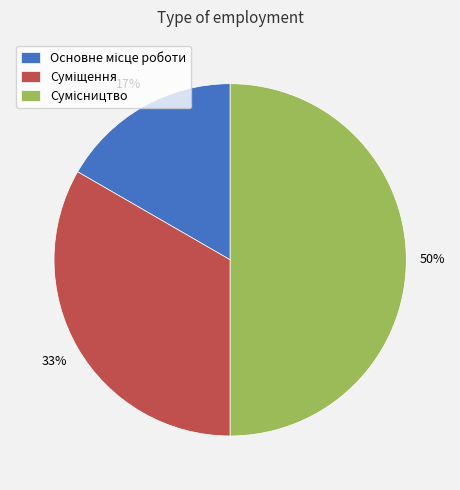

To the nearest percent, what is the difference between the largest and smallest slice percentages?

33%